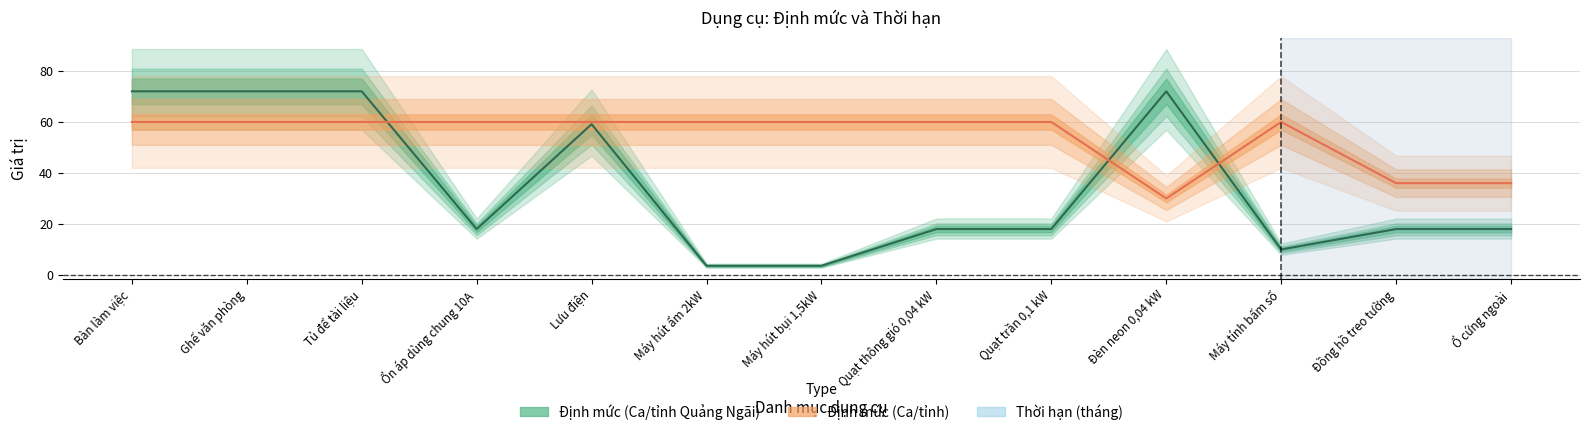

What is the minimum value for Thời hạn (tháng)?

30.0